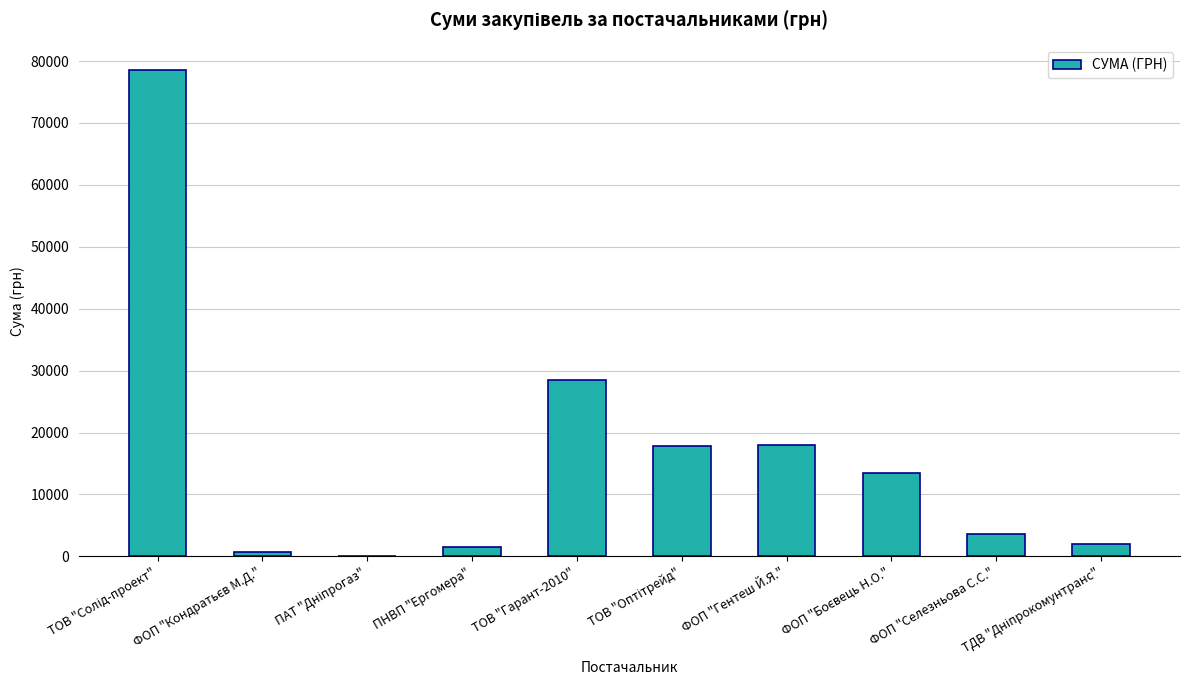

What is the maximum value shown in the chart?

78600.0